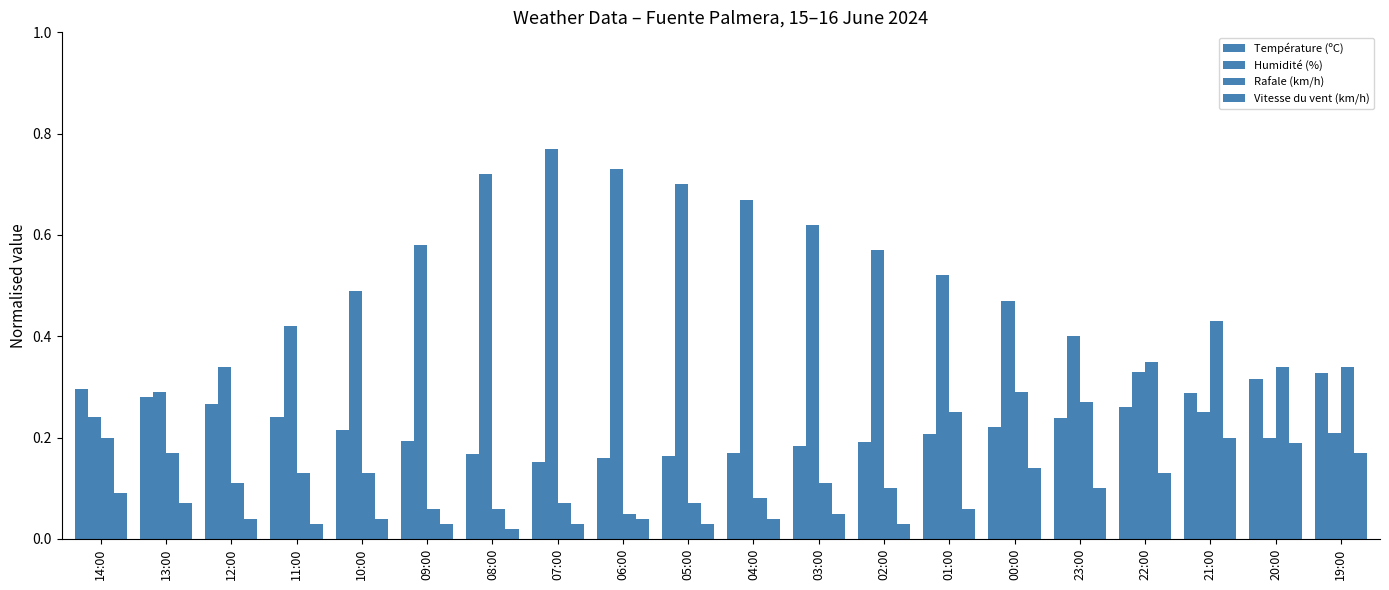

Rank the series at 09:00 from lowest to highest value.

Vitesse du vent (km/h), Rafale (km/h), Température (ºC), Humidité (%)